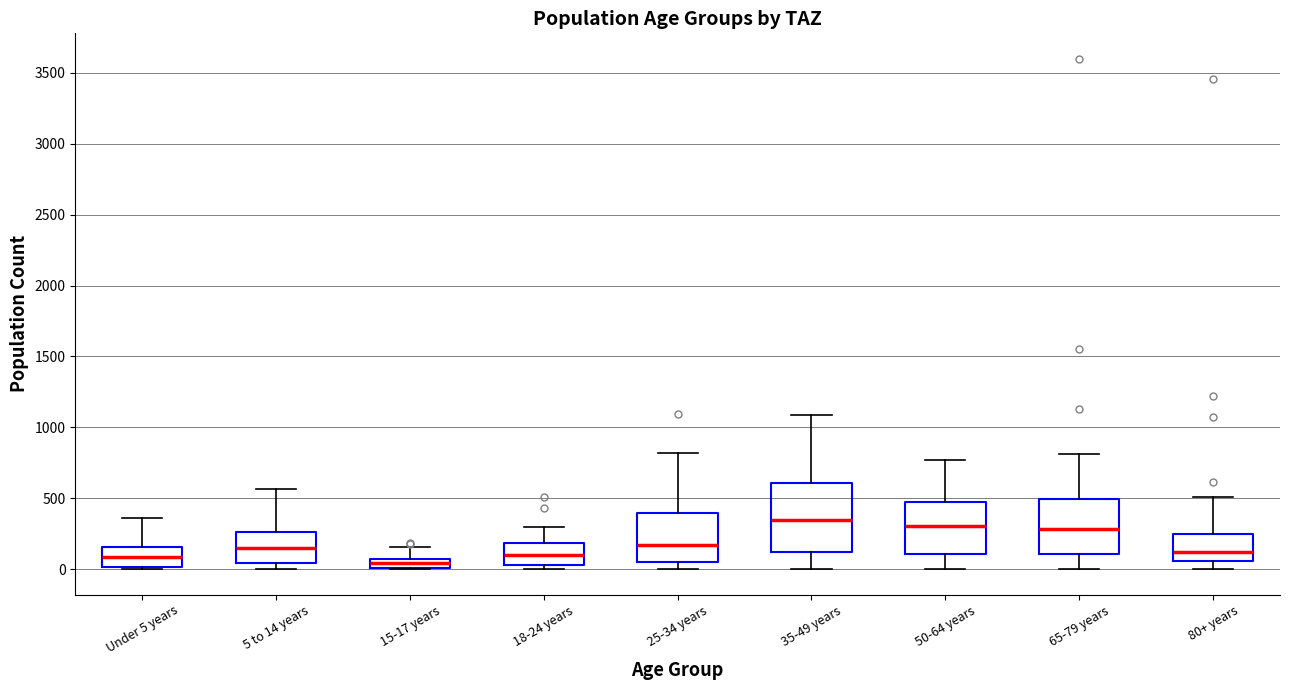

Where is the lower edge of the box for Under 5 years on the y-axis? The values are not printed on the chart, so give them approximately, as read against the axis.

0